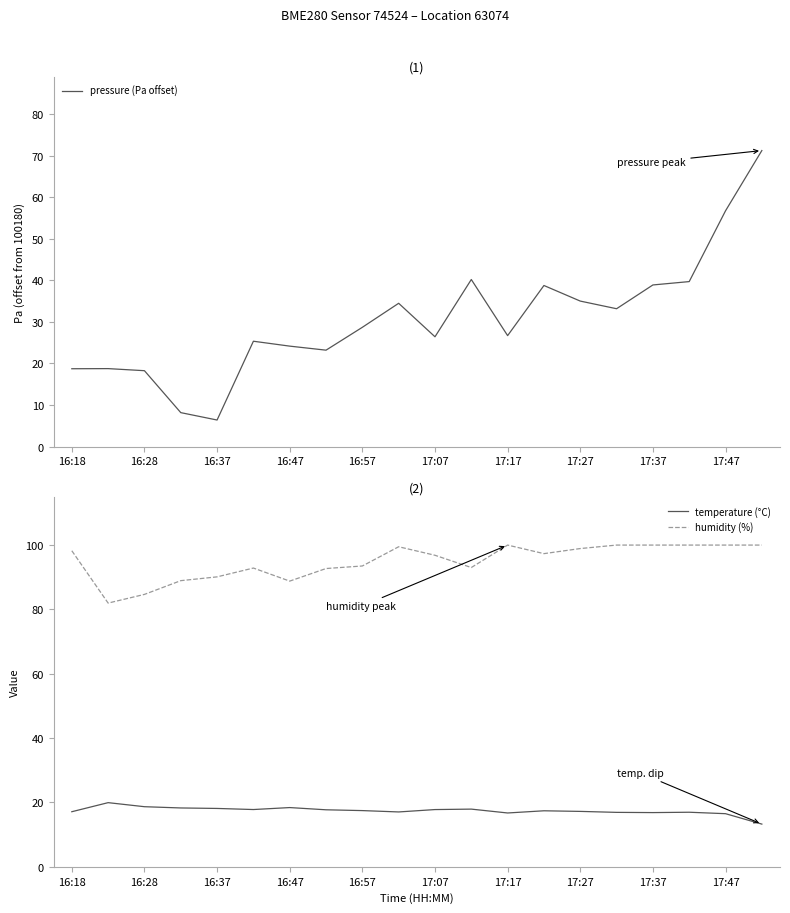

True or false: temperature (°C) and humidity (%) intersect in this chart.

False